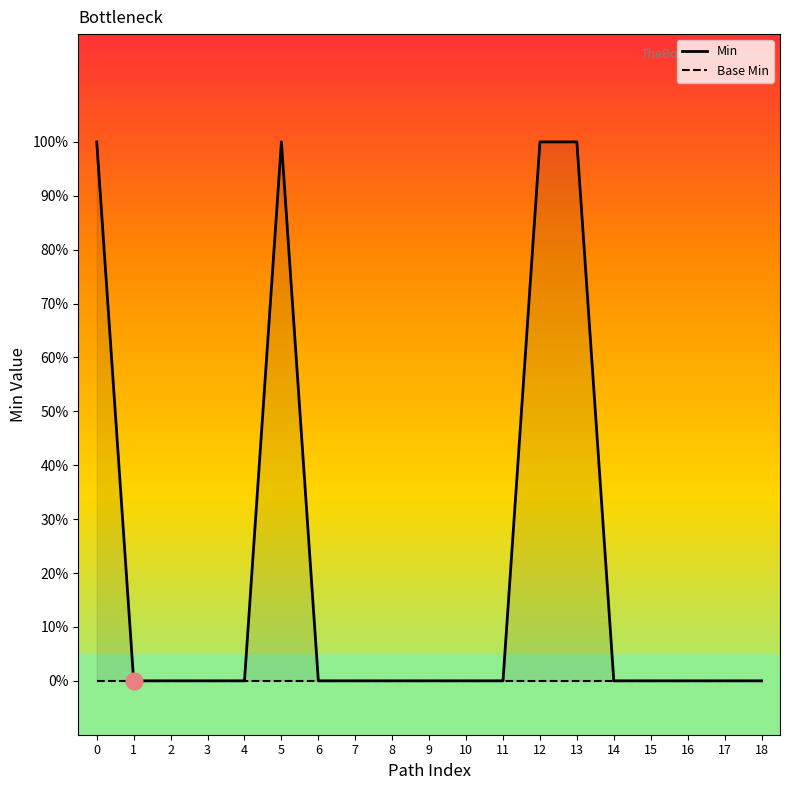

The value of Min at 13 is 1. True or false?

True